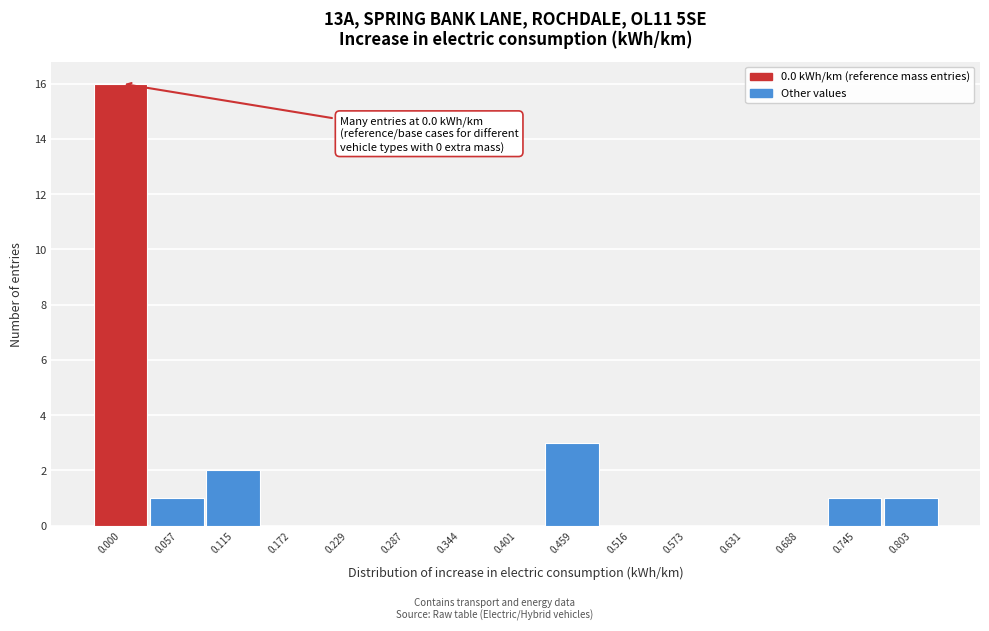

Reading right to left, extract all data points from this chart.

0.803=1	0.745=1	0.688=0	0.631=0	0.573=0	0.516=0	0.459=3	0.401=0	0.344=0	0.287=0	0.229=0	0.172=0	0.115=2	0.057=1	0.000=16